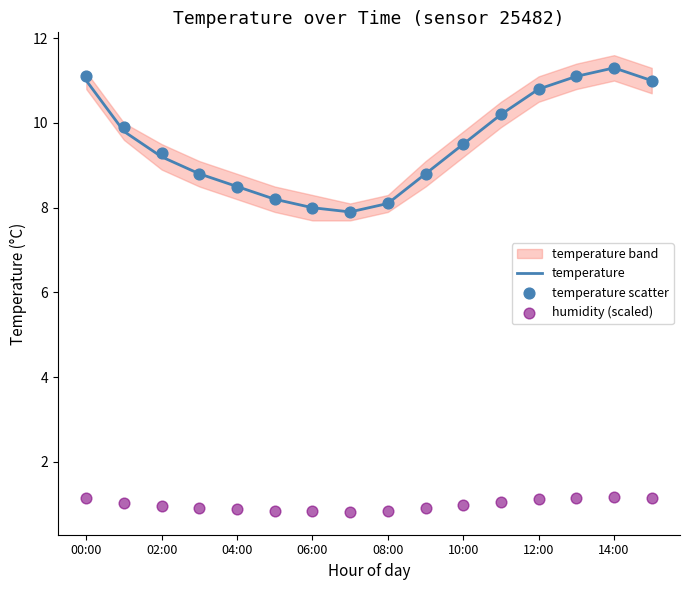

What is the minimum value for temperature?

7.9